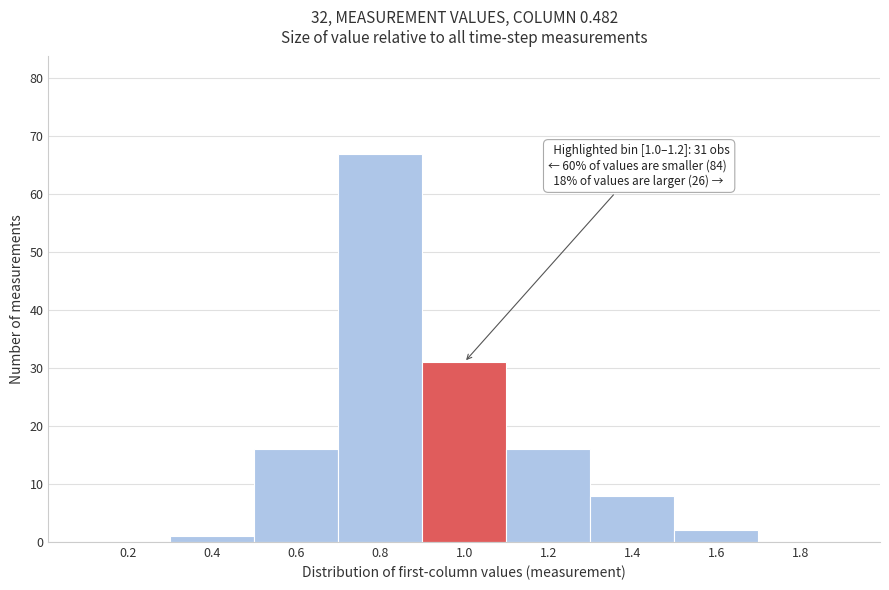

Reading right to left, extract all data points from this chart.

1.8=0	1.6=2	1.4=8	1.2=16	1.0=31	0.8=67	0.6=16	0.4=1	0.2=0